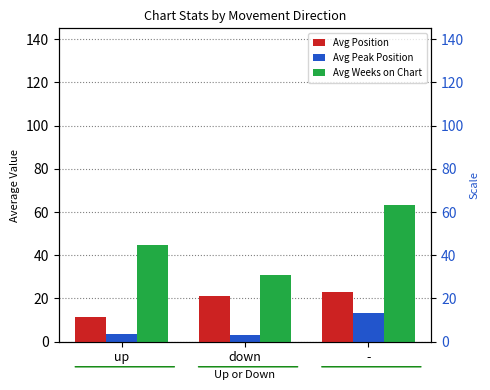

Which category has the lowest value in the Avg Weeks on Chart series?

down